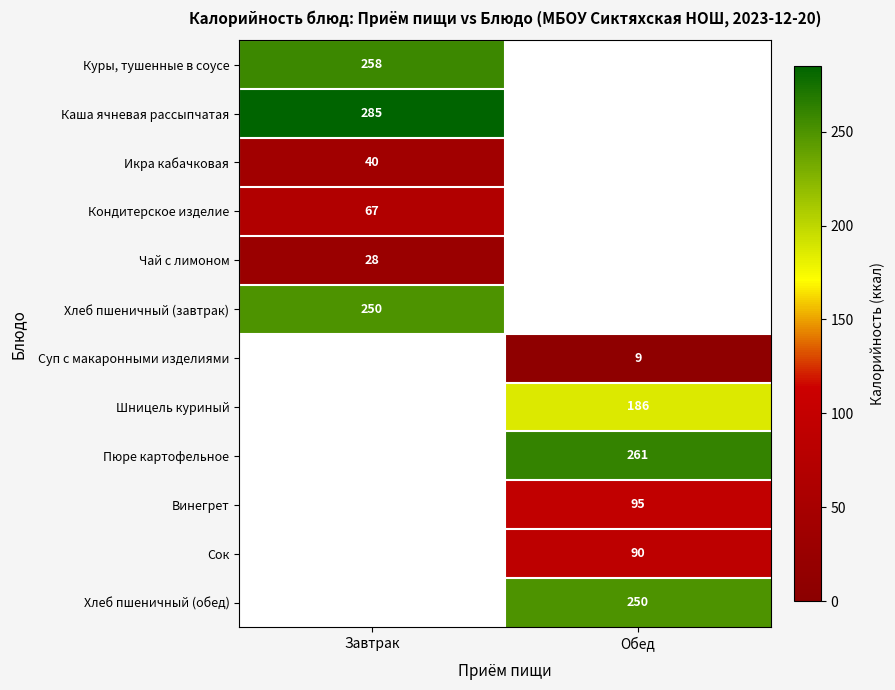

True or false: Пюре картофельное has a value of 261 at Обед.

True